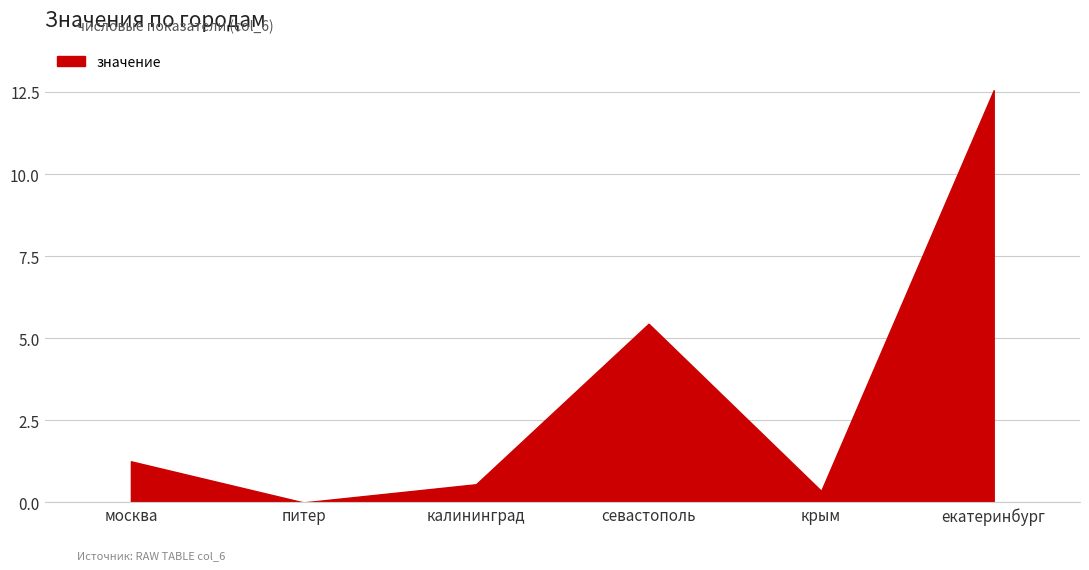

The value at питер is 0.0. True or false?

True